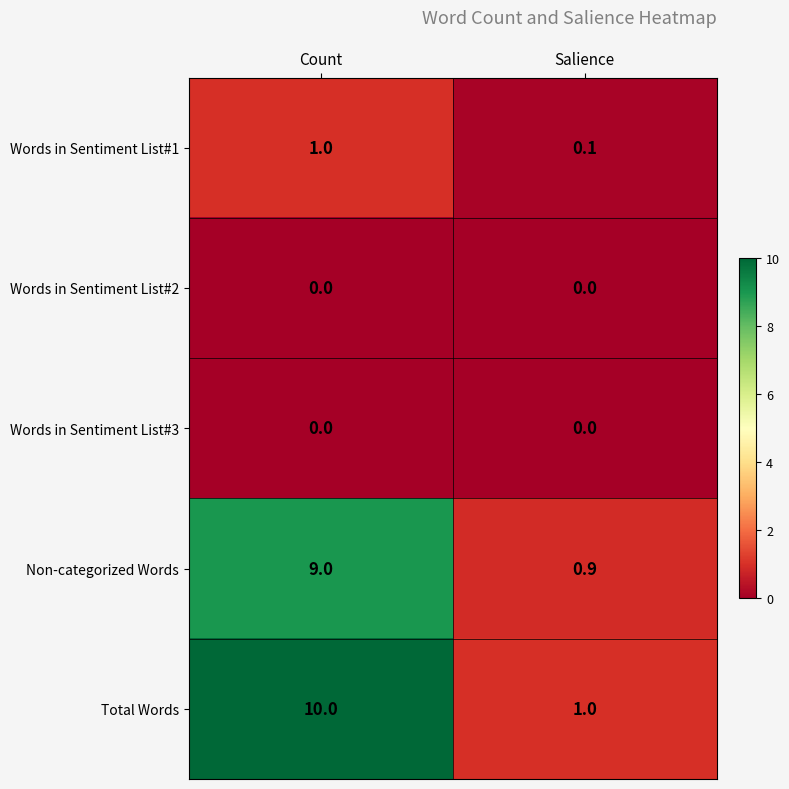

Reading left to right, what are all the values shown in this chart?

Words in Sentiment List#1: 1.0	0.1
Words in Sentiment List#2: 0.0	0.0
Words in Sentiment List#3: 0.0	0.0
Non-categorized Words: 9.0	0.9
Total Words: 10.0	1.0